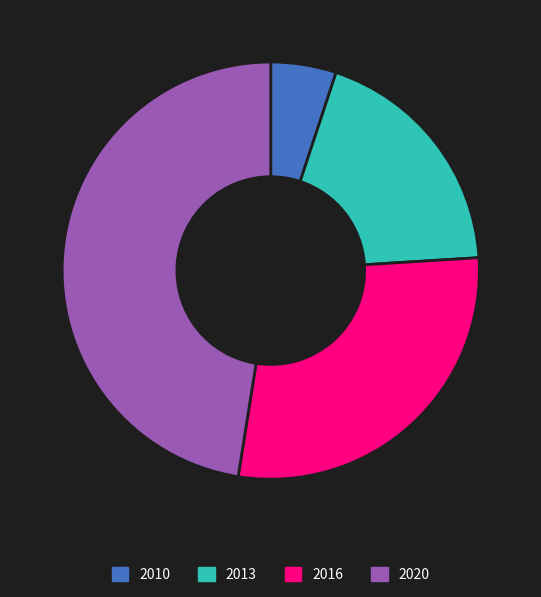

How many segments does this pie chart have?

4